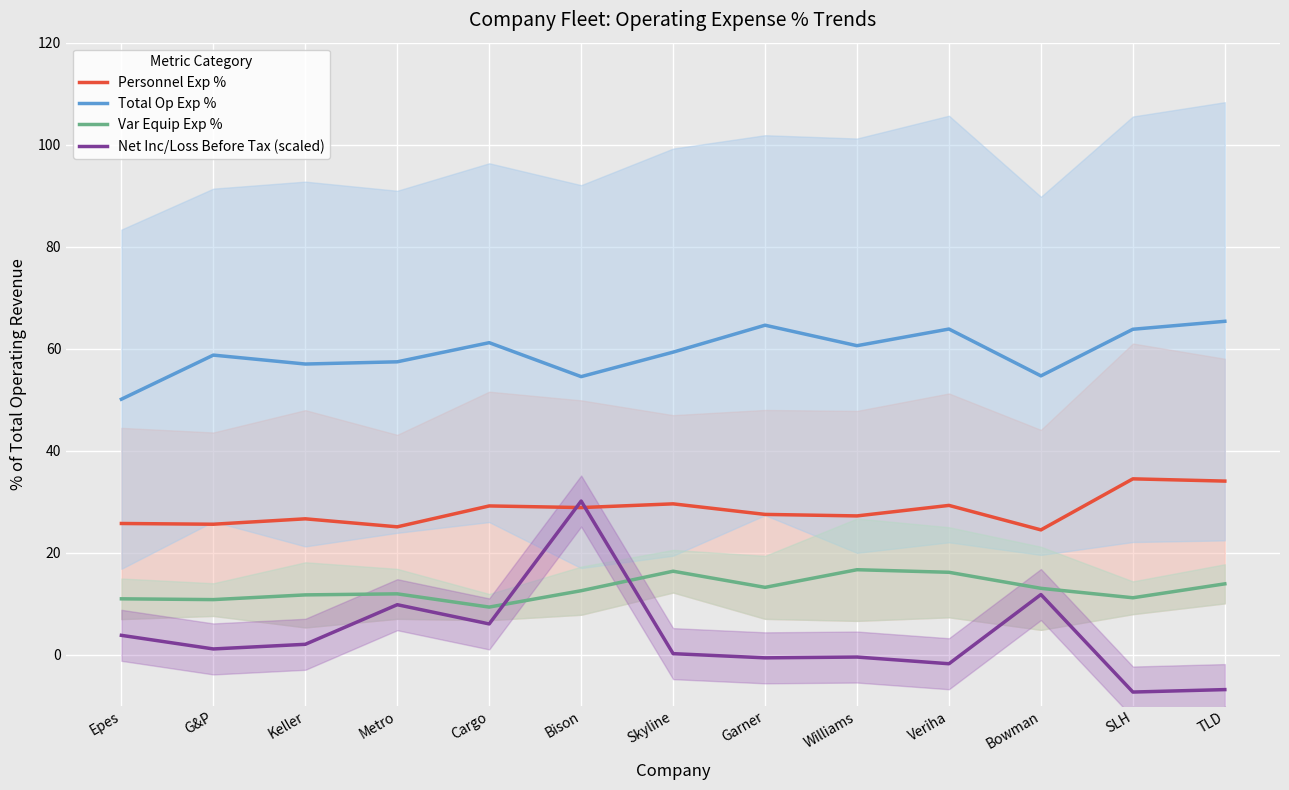

What is the difference between the Personnel Exp % values at Veriha and Skyline?

0.3